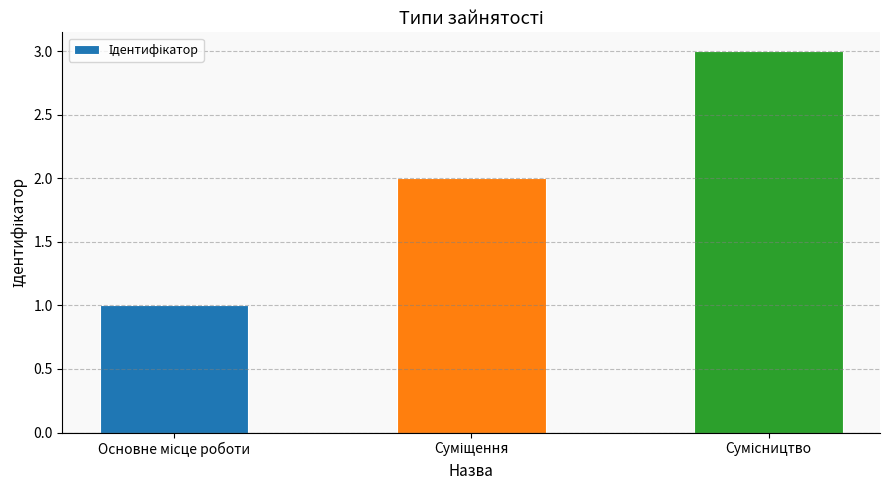

What is the maximum value shown in the chart?

3